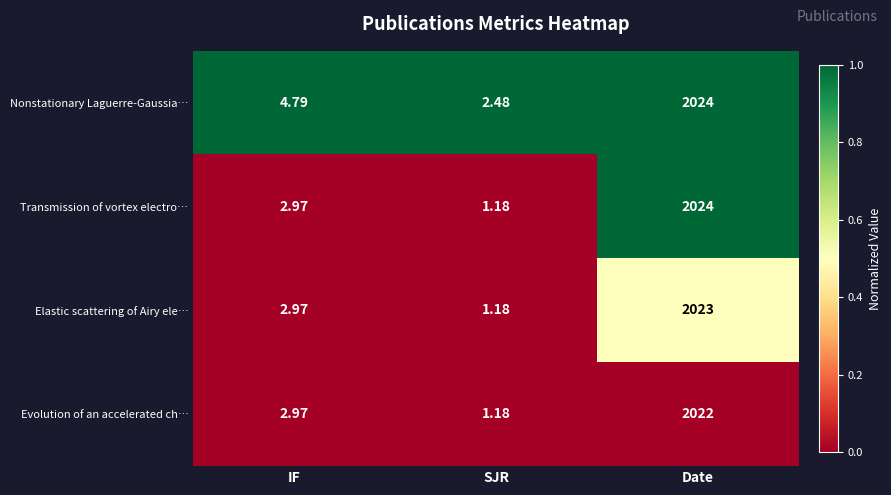

What is the total value across all series at Date?

8093.0